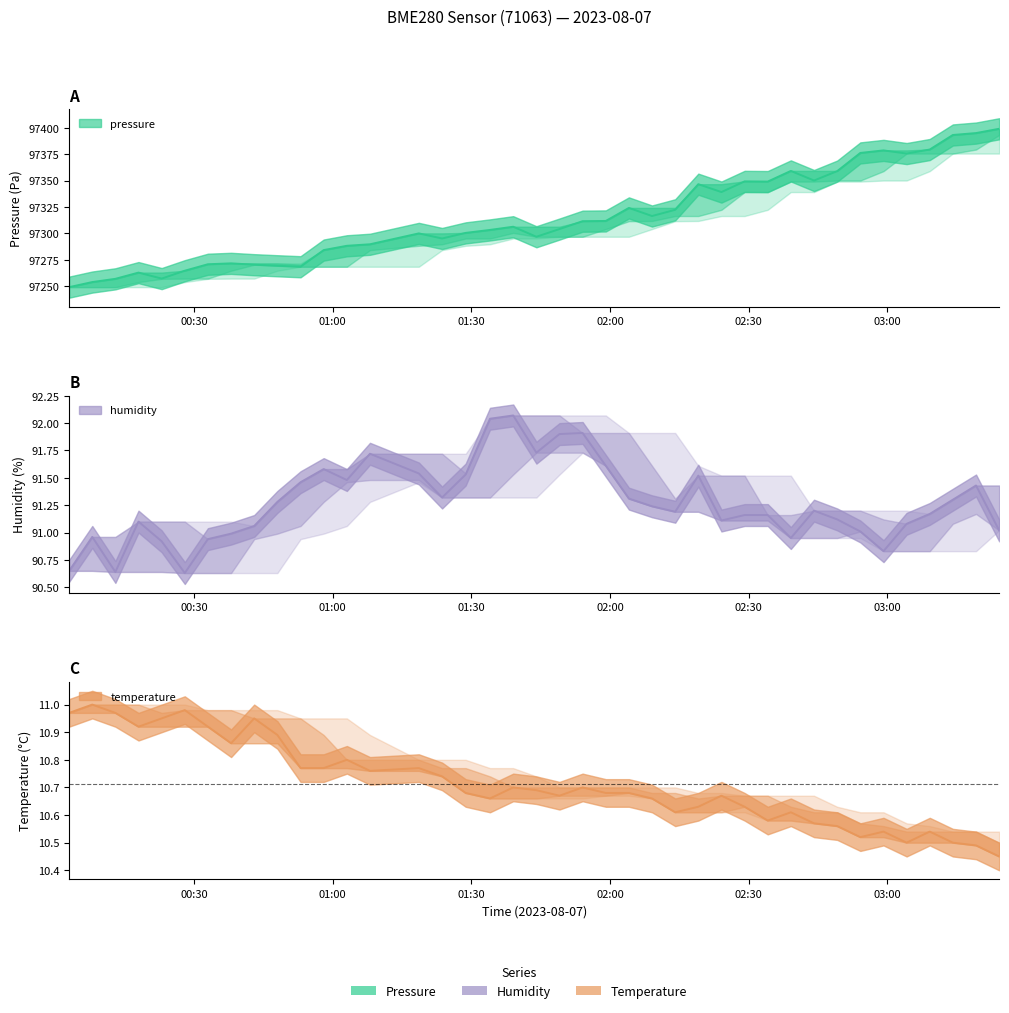

Reading left to right, extract all data points from this chart.

pressure: 97249.1	97253.9	97256.9	97262.8	97257.2	97264.6	97270.8	97271.6	97270.3	97269.3	97268.4	97284.2	97288.2	97289.7	97300.0	97295.1	97300.4	97303.2	97306.3	97296.8	97304.1	97311.5	97311.8	97324.1	97316.4	97322.3	97346.6	97339.1	97349.2	97349.0	97359.1	97350.0	97358.9	97376.2	97378.6	97375.6	97379.4	97393.2	97395.0	97399.0
humidity: 90.7	91.0	90.6	91.1	90.9	90.6	90.9	91.0	91.1	91.3	91.5	91.6	91.5	91.7	91.5	91.3	91.5	92.0	92.1	91.7	91.9	91.9	91.6	91.3	91.2	91.2	91.5	91.1	91.2	91.2	91.0	91.2	91.1	91.0	90.8	91.1	91.2	91.3	91.4	91.0
temperature: 11.0	11.0	11.0	10.9	10.9	11.0	10.9	10.9	10.9	10.9	10.8	10.8	10.8	10.8	10.8	10.7	10.7	10.7	10.7	10.7	10.7	10.7	10.7	10.7	10.7	10.6	10.6	10.7	10.6	10.6	10.6	10.6	10.6	10.5	10.5	10.5	10.5	10.5	10.5	10.4